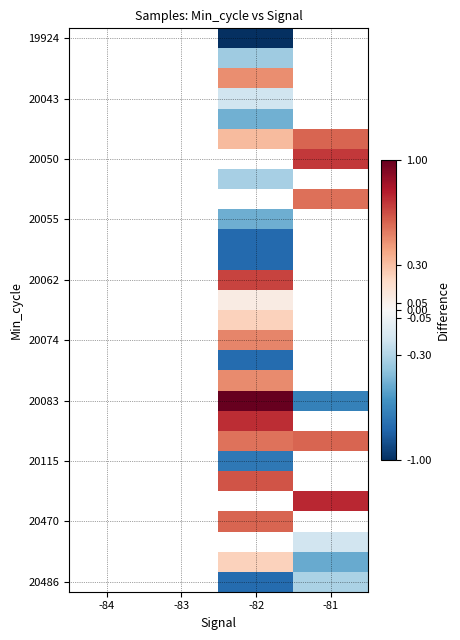

Which label corresponds to the smallest value in the chart?

-82